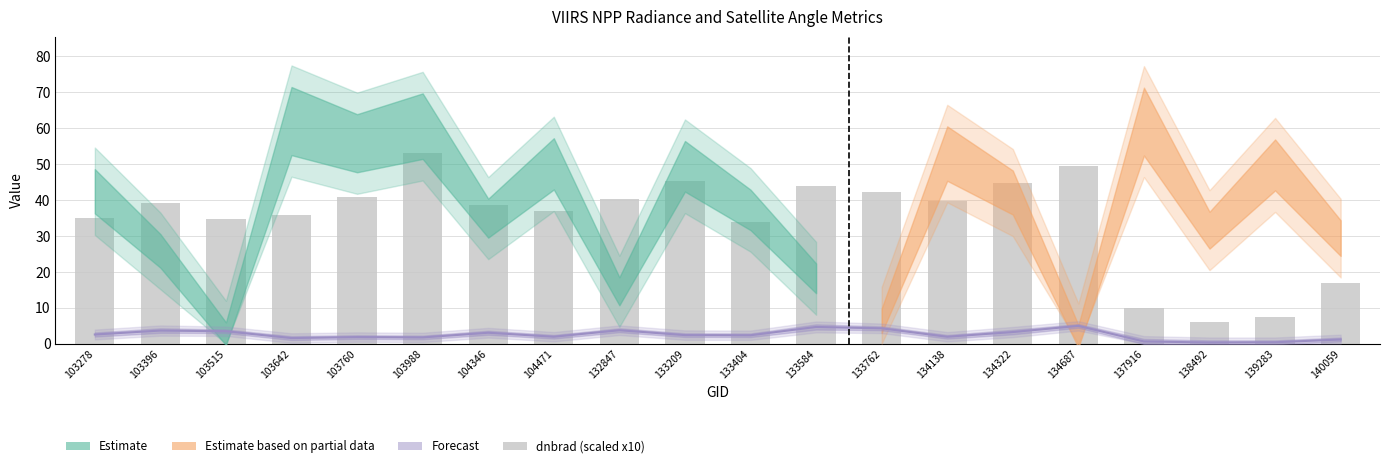

List the labels in order of dnbrad (scaled x10) value, largest first.

103988, 134687, 133209, 134322, 133584, 133762, 103760, 132847, 134138, 103396, 104346, 104471, 103642, 103278, 103515, 133404, 140059, 137916, 139283, 138492